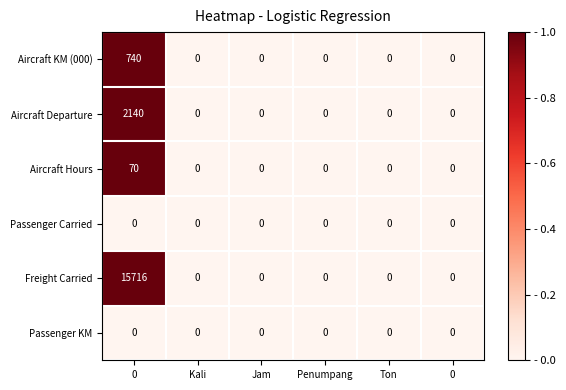

At Ton, list the series in order from smallest to largest.

Aircraft KM (000), Aircraft Departure, Aircraft Hours, Passenger Carried, Freight Carried, Passenger KM